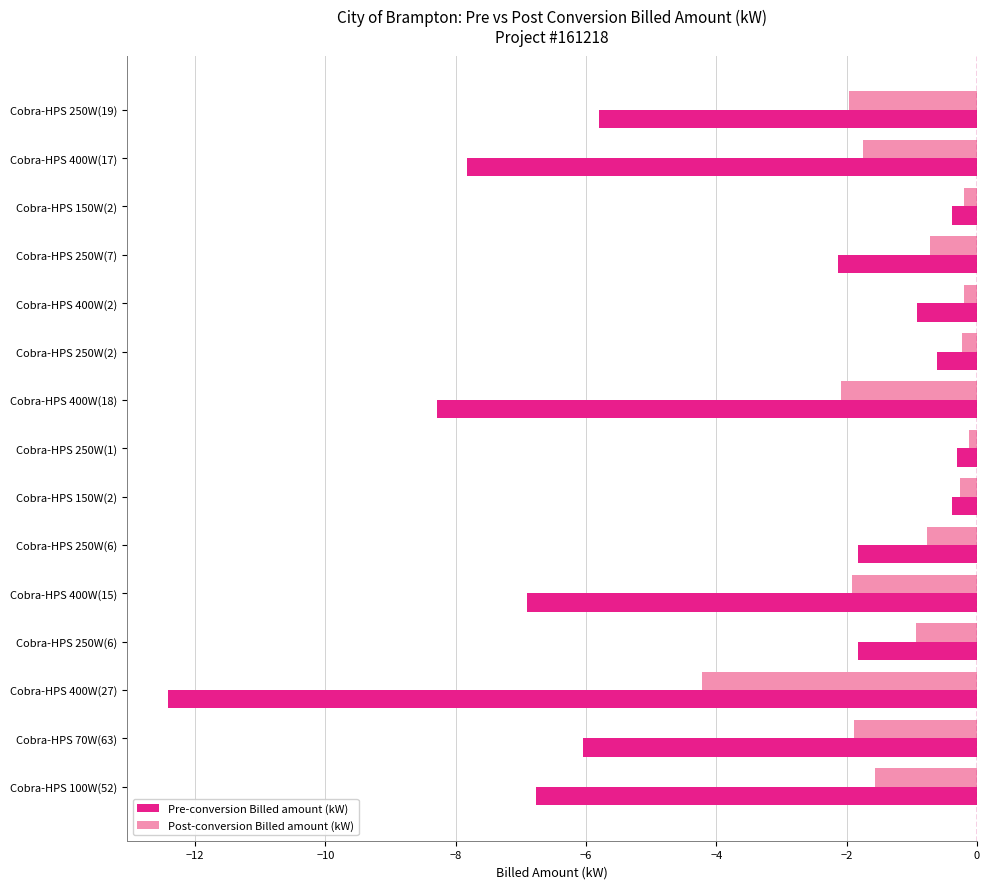

At which label does Pre-conversion Billed amount (kW) reach its minimum?

Cobra-HPS 400W(27)